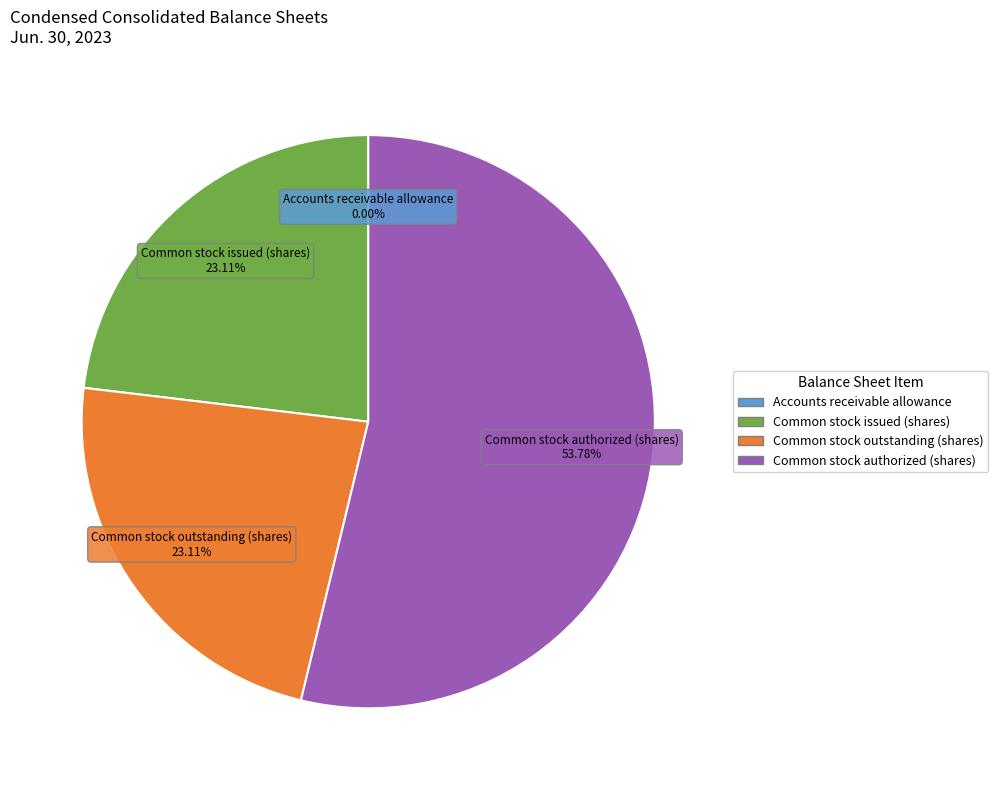

What is the ratio of the value at Common stock issued (shares) to the value at Common stock authorized (shares)?

0.4